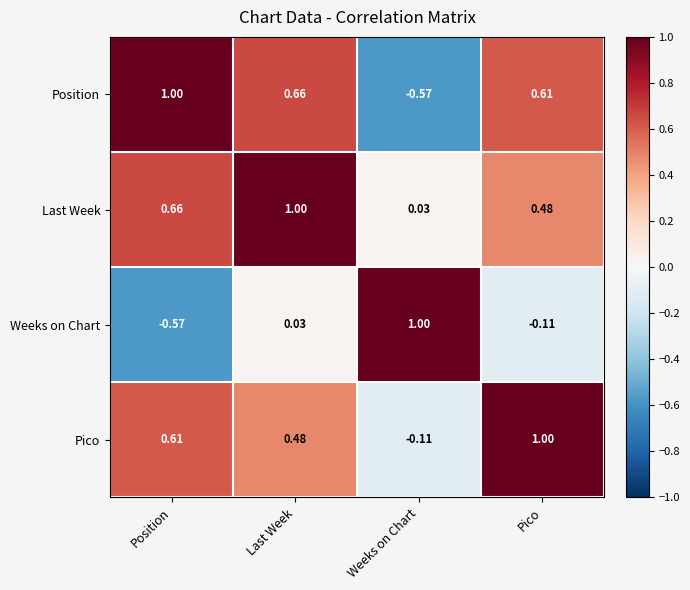

What is the spread (max minus min) of values at Last Week?

1.0